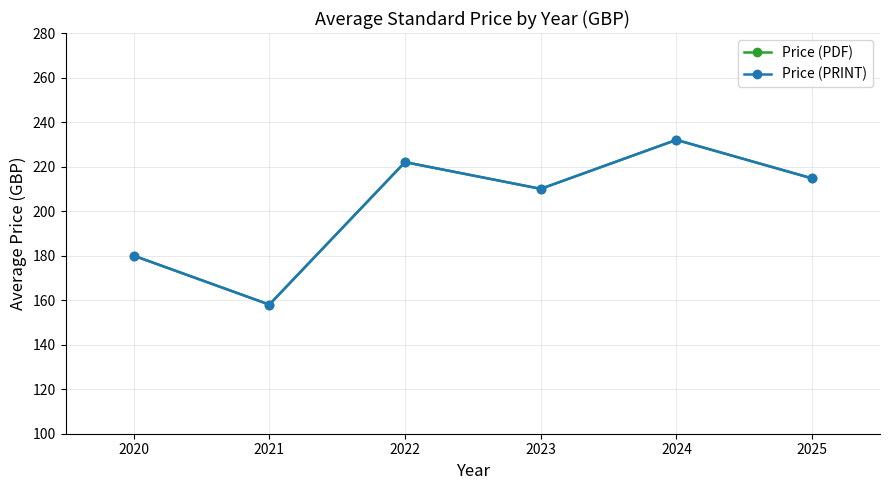

At how many categories does at least one series exceed 170?

5